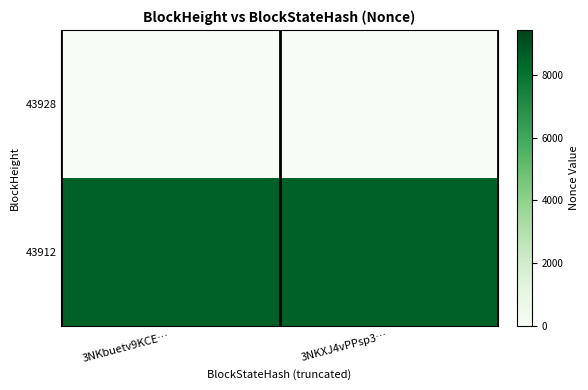

Rank the series at 3NKXJ4vPPsp3… from highest to lowest value.

43912, 43928